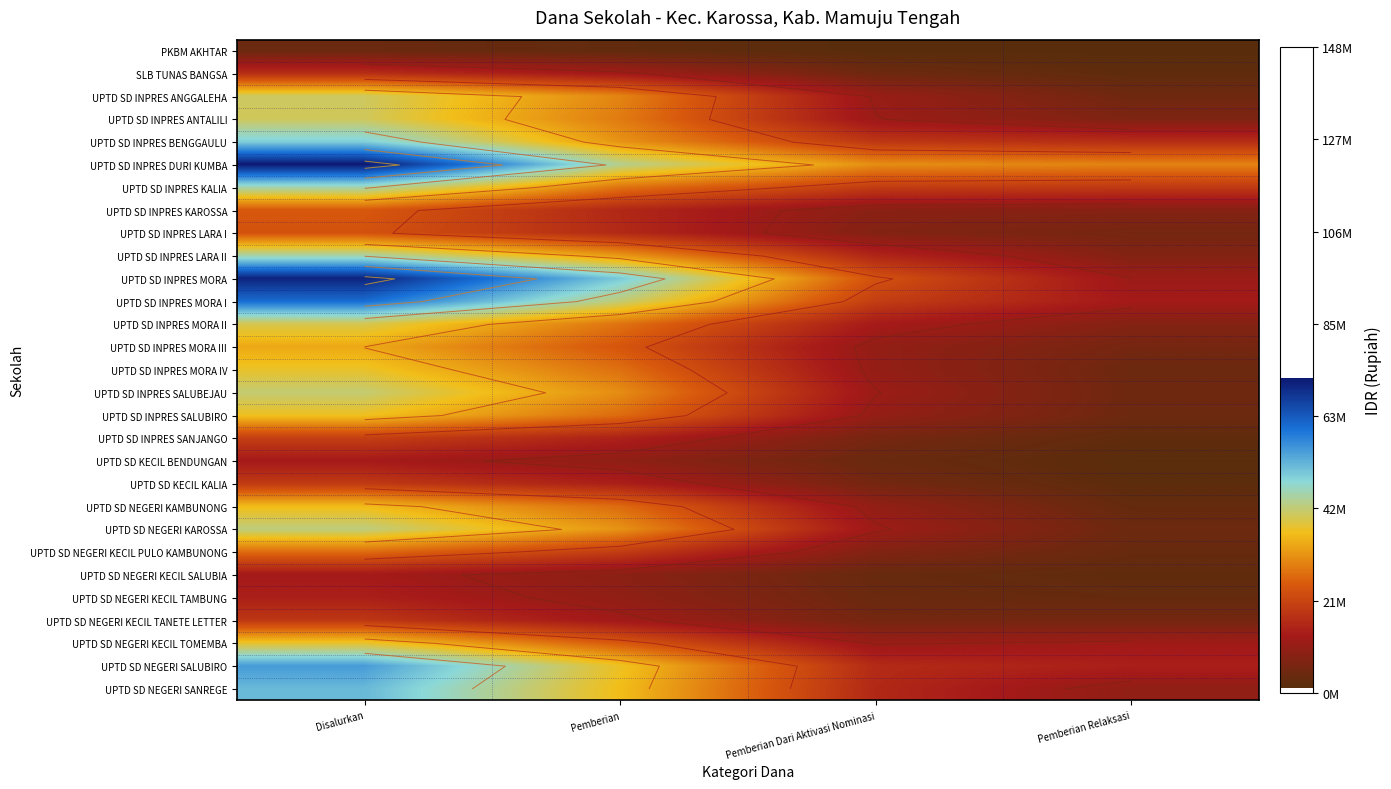

Is the value of UPTD SD INPRES SALUBIRO at Pemberian Dari Aktivasi Nominasi greater than the value of UPTD SD NEGERI SANREGE at Disalurkan?

No